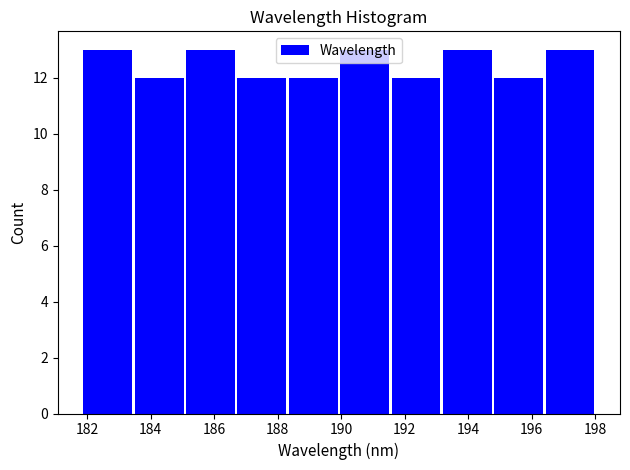

Reading left to right, transcribe this chart: for each bar, give the range it covers on the x-axis and its height. Neither the bar edges nor the heights are printed on the chart, so give them approximately, as read against the axes.

181.8 to 183.4: 13
183.4 to 185.0: 12
185.0 to 186.6: 13
186.6 to 188.4: 12
188.4 to 190.0: 12
190.0 to 191.6: 13
191.6 to 193.2: 12
193.2 to 194.8: 13
194.8 to 196.4: 12
196.4 to 198.0: 13